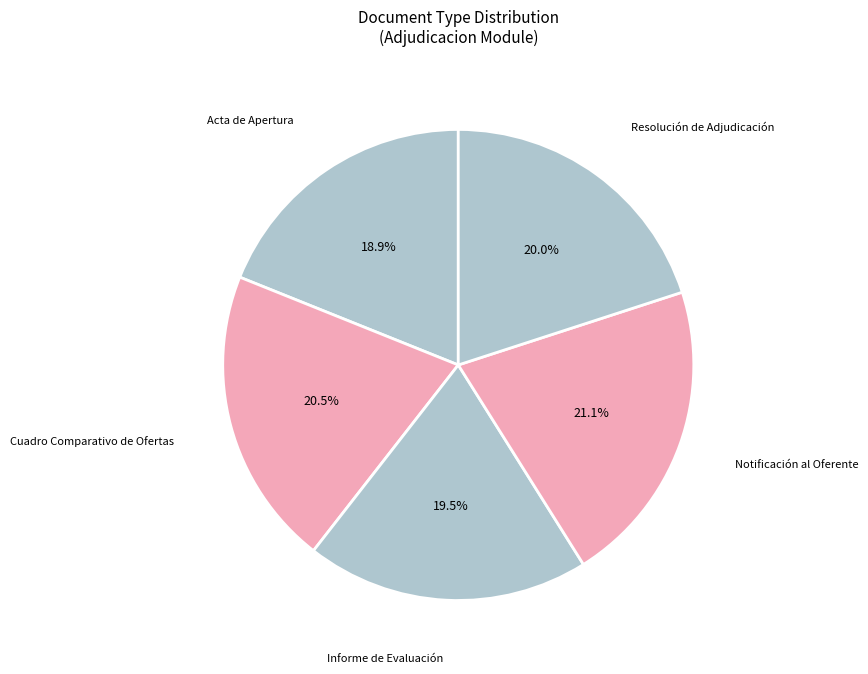

How many segments does this pie chart have?

5